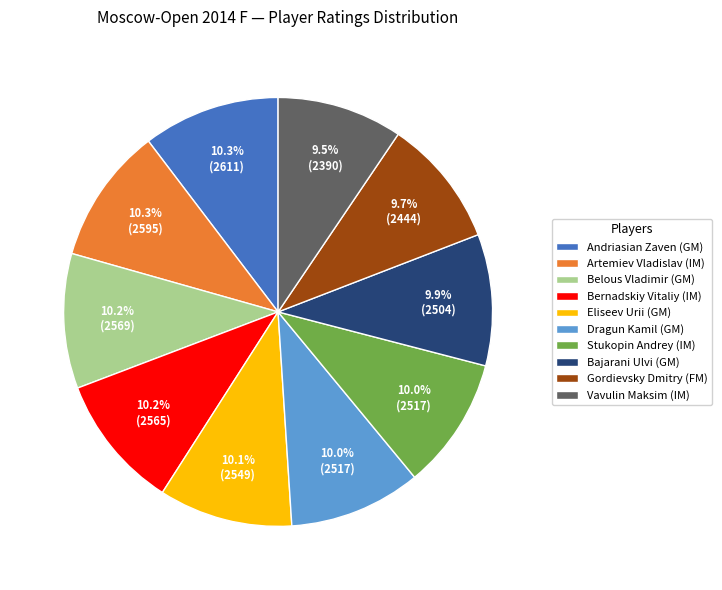

How many slices are in this pie chart?

10